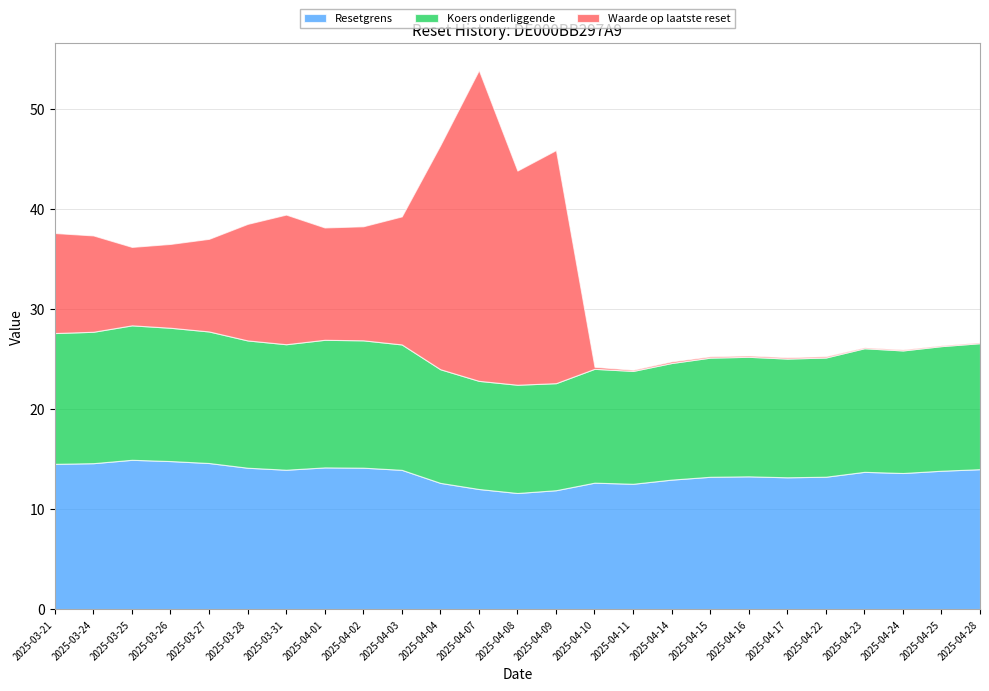

What is the value of the Koers onderliggende point at the 20th from the left?

11.9